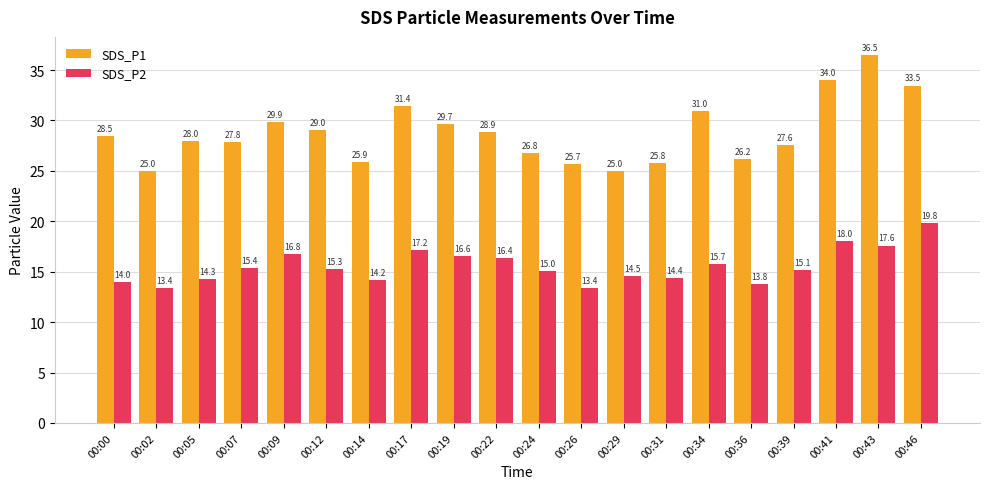

Which series has the largest total across all categories?

SDS_P1